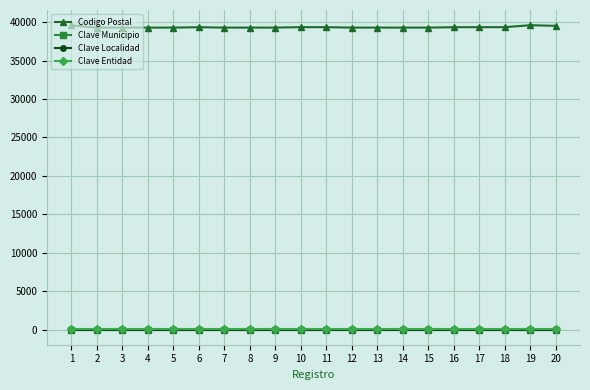

Is this an area chart (filled region under the line)?

No